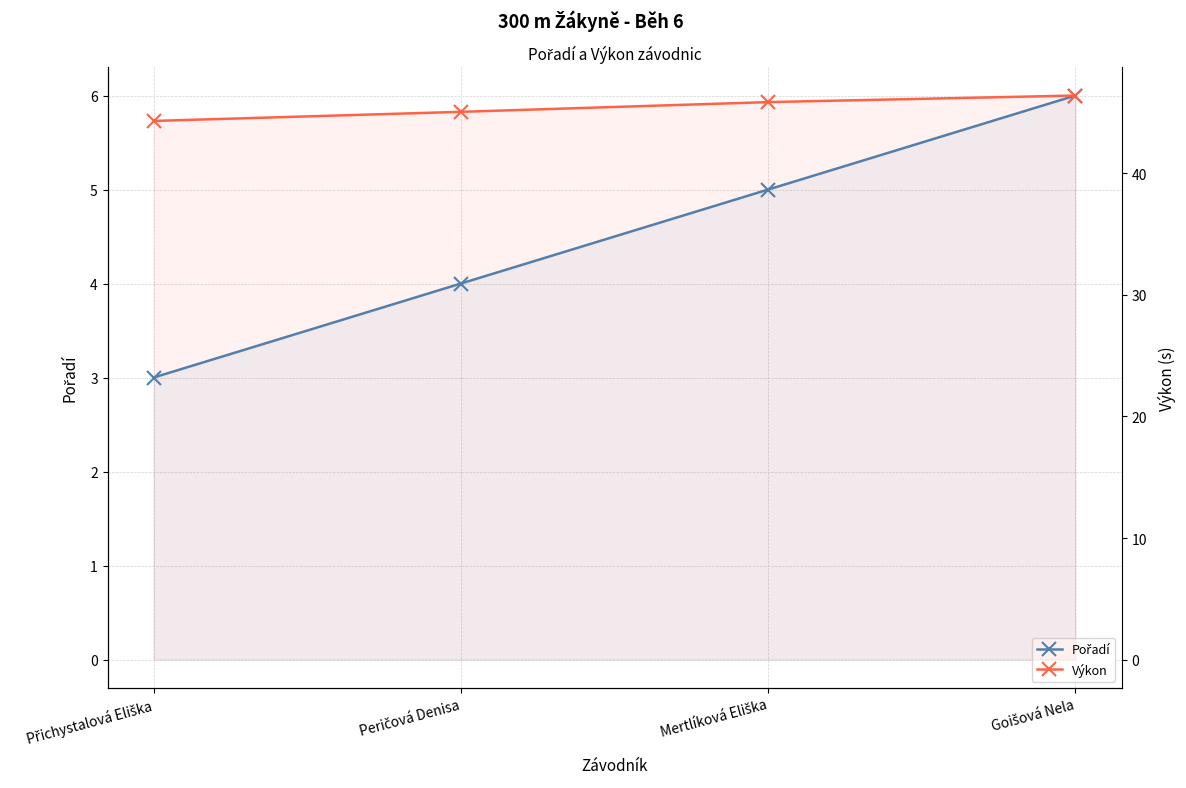

What is the highest value of the Pořadí series?

6.0